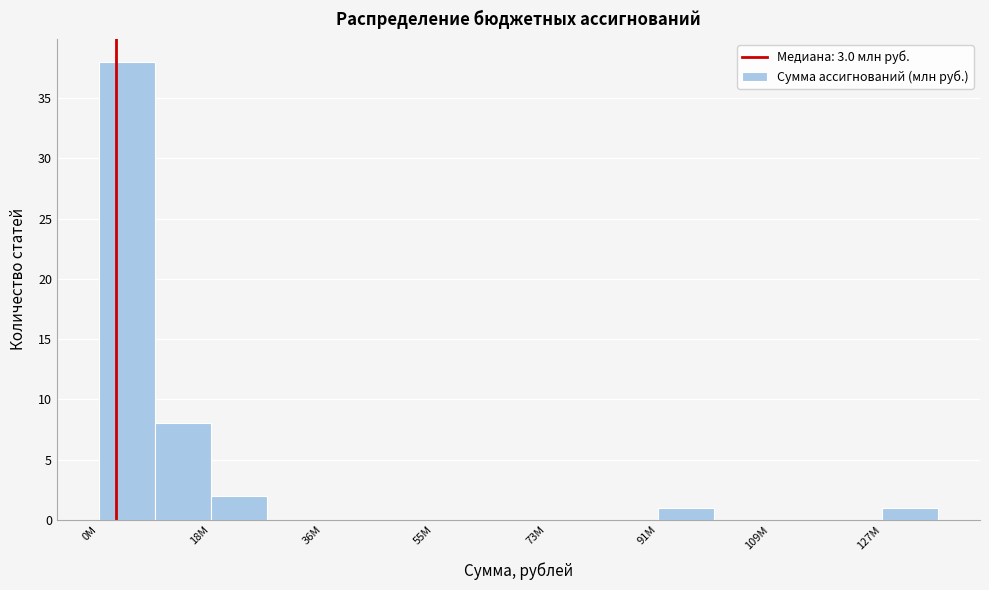

Which range on the x-axis has the tallest bar?

0 to 10